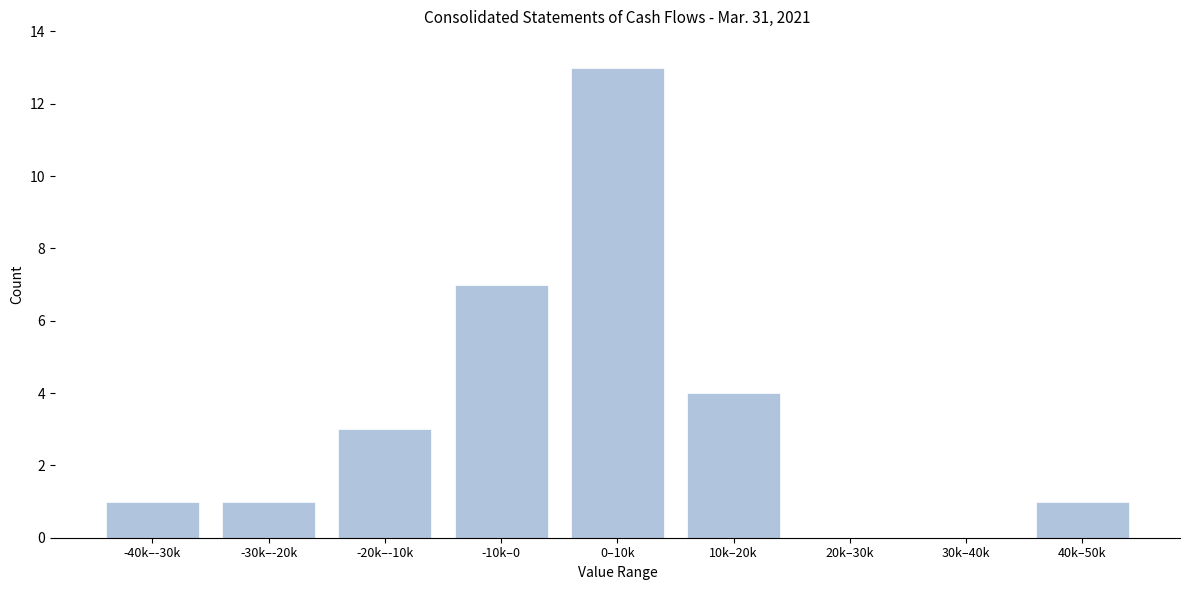

Reading left to right, what are all the values shown in this chart?

-40k–-30k=1	-30k–-20k=1	-20k–-10k=3	-10k–0=7	0–10k=13	10k–20k=4	20k–30k=0	30k–40k=0	40k–50k=1